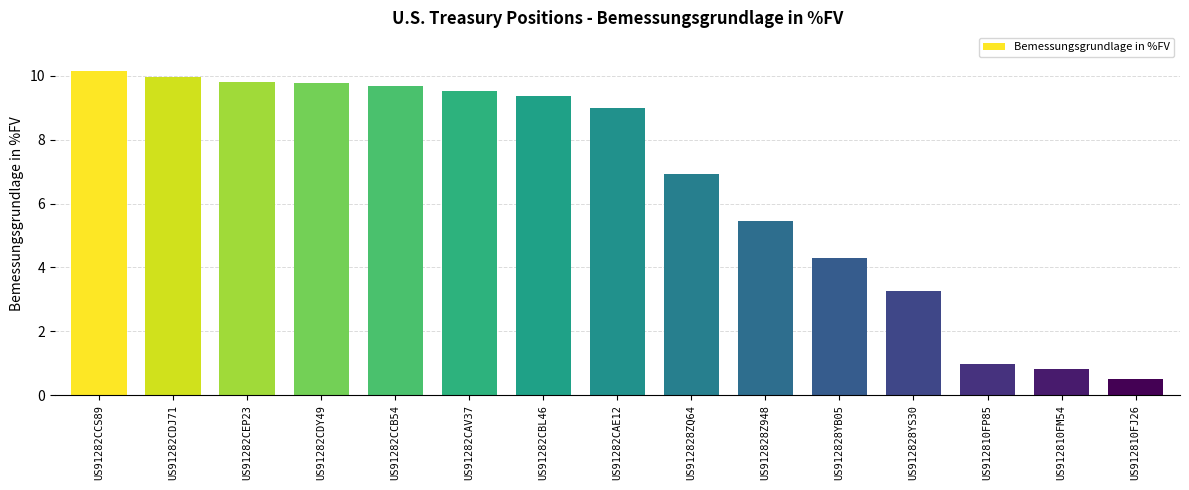

What is the sum of the values at US912828Z948 and US91282CCS89?

15.6